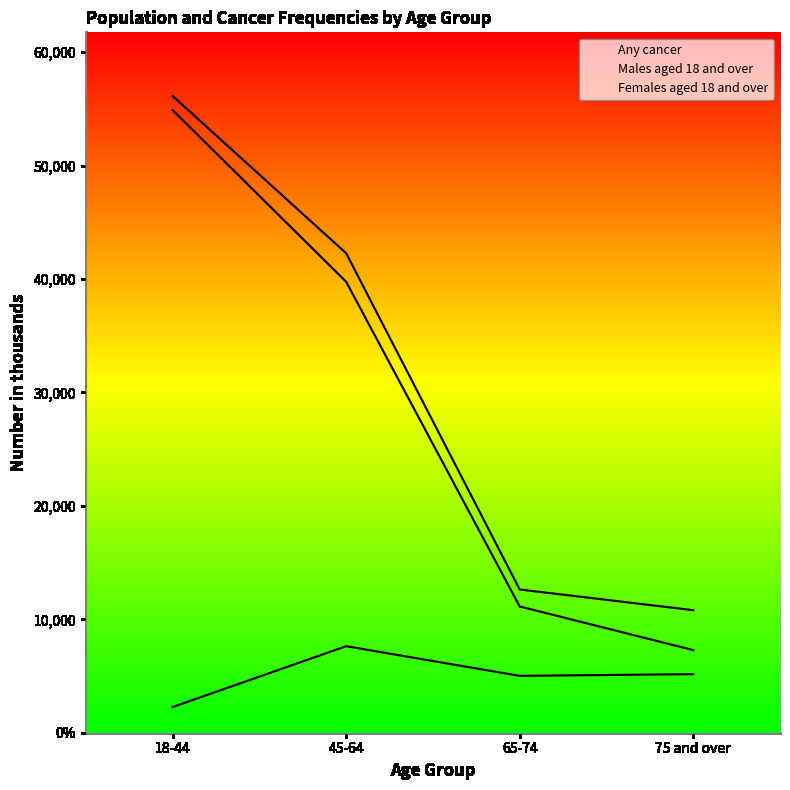

Which has a higher value, 75 and over or 45-64?

45-64